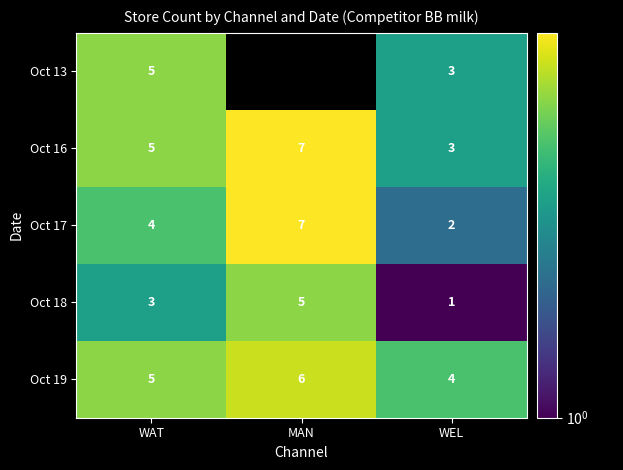

What is the average value of the Oct 19 series?

5